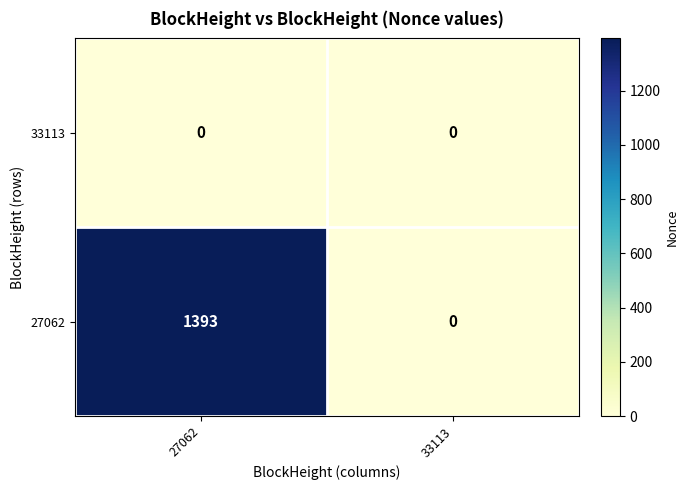

At which label is 27062 closest to 696?

33113